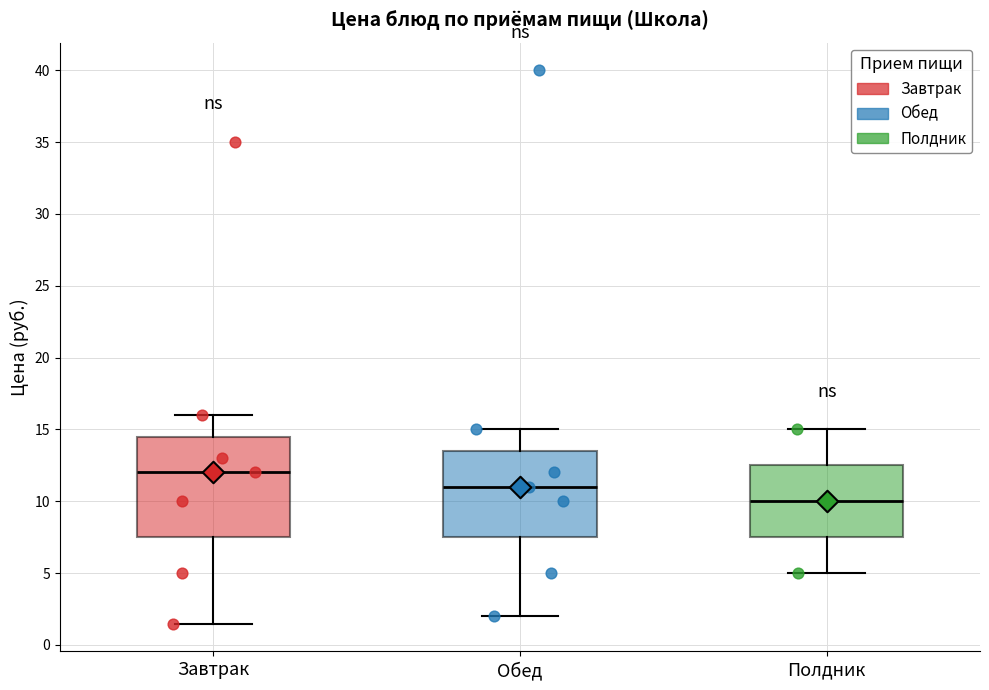

Reading left to right, transcribe this box plot: for each box, give where its median line is, the range the box spans, and where its two whiskers end, as read against the y-axis. The values are not printed on the chart, so give them approximately, as read against the axis.

Завтрак: median 12.0, box 7.5 to 14.5, whiskers 1.5 to 16.0
Обед: median 11.0, box 7.5 to 13.5, whiskers 2.0 to 15.0
Полдник: median 10.0, box 7.5 to 12.5, whiskers 5.0 to 15.0